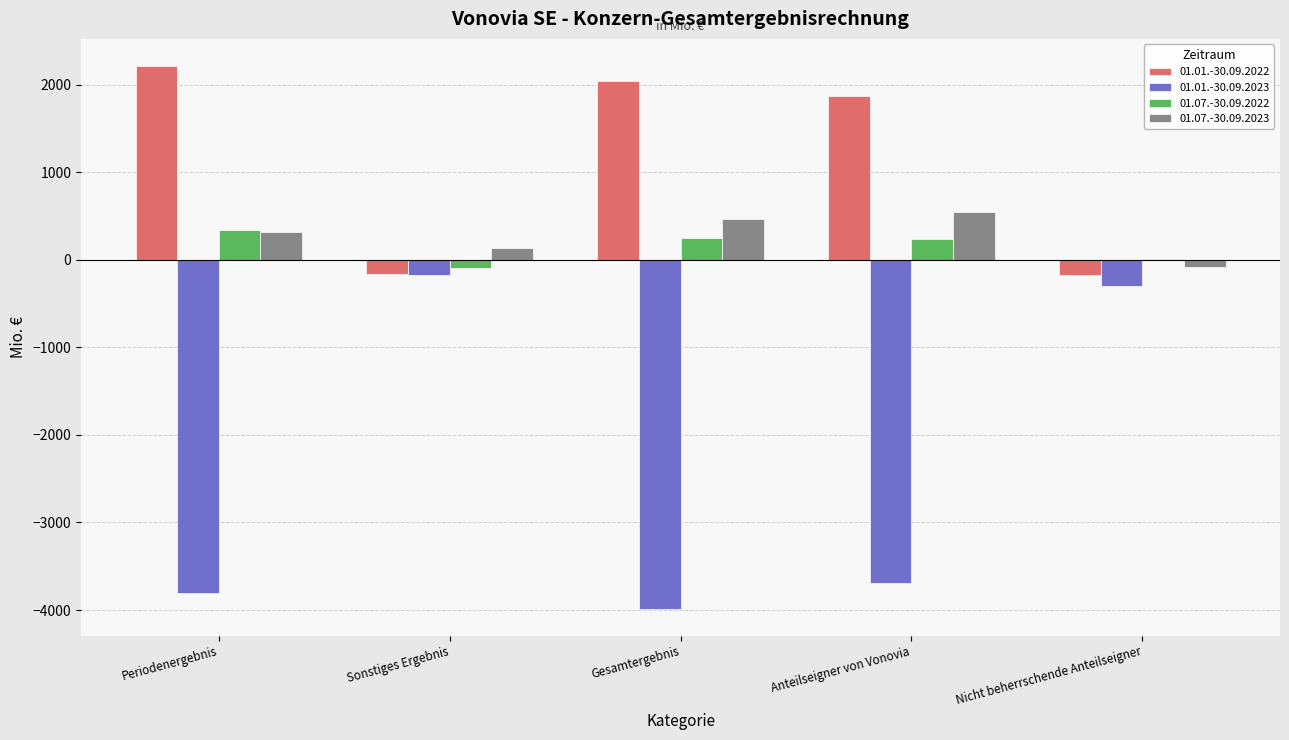

What is the maximum value for 01.01.-30.09.2023?

-174.0